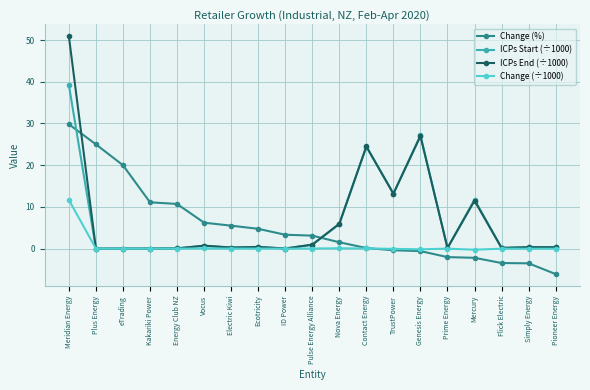

What is the difference between the highest and lowest values at Kakariki Power?

11.1